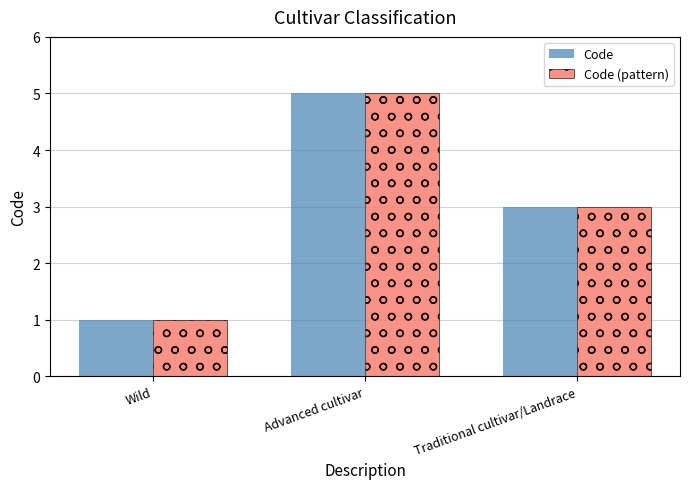

How many bars are there in each group?

2